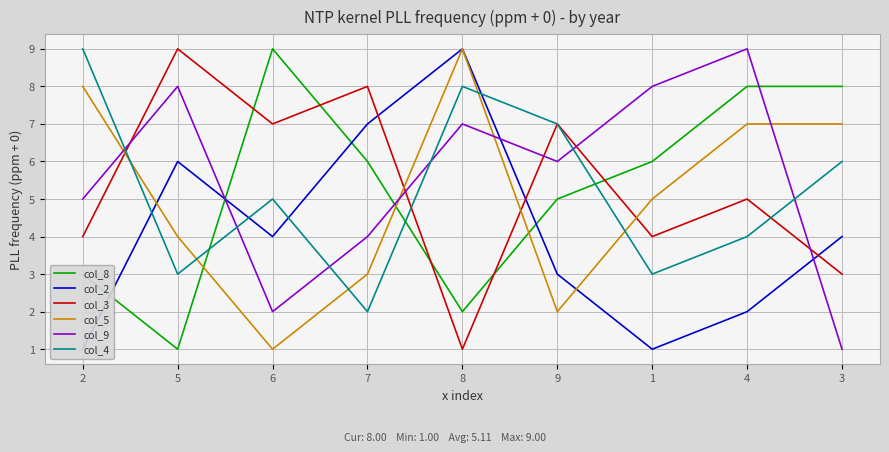

At which category does the chart reach its minimum across all series?

5